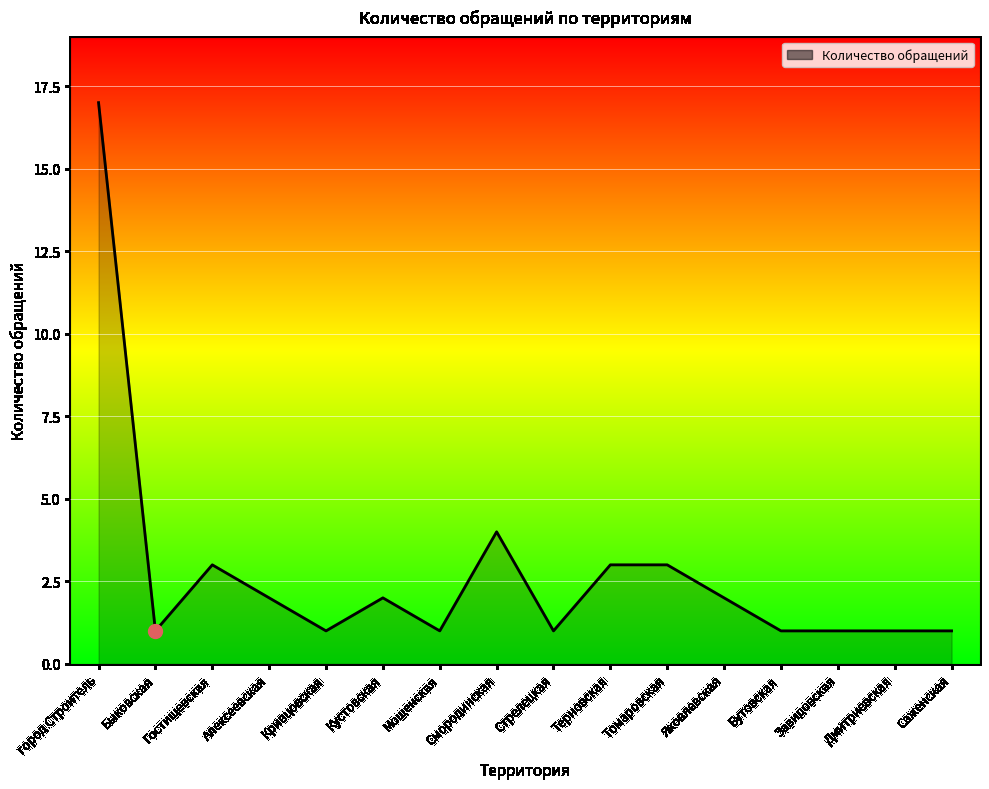

Reading left to right, transcribe all the data shown in this chart.

город Строитель=17	Быковская=1	Гостищевская=3	Алексеевская=2	Кривцовская=1	Кустовская=2	Мощенская=1	Смородинская=4	Стрелецкая=1	Терновская=3	Томаровская=3	Яковлевская=2	Бутовская=1	Завидовская=1	Дмитриевская=1	Саженская=1